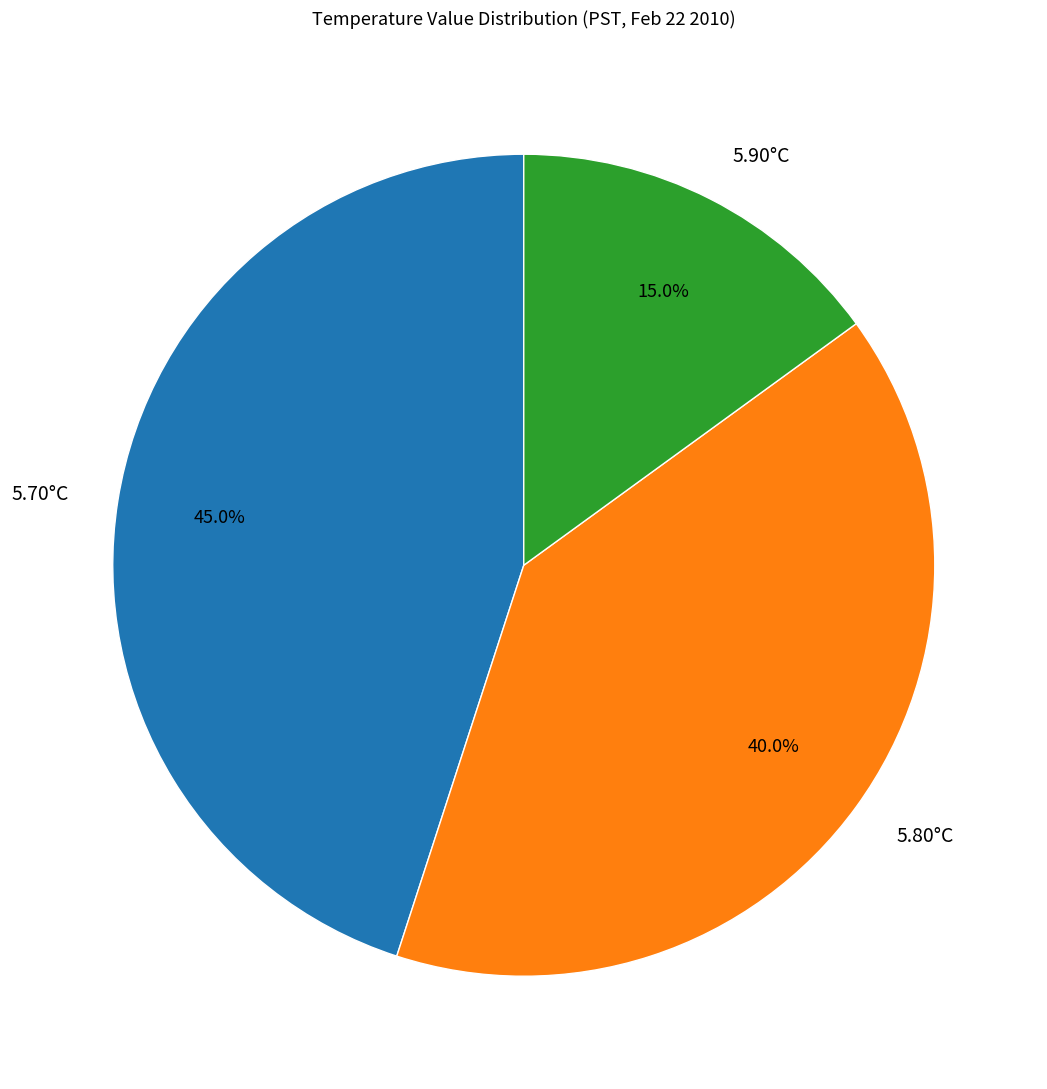

Does 5.90°C represent more than half of the total?

No